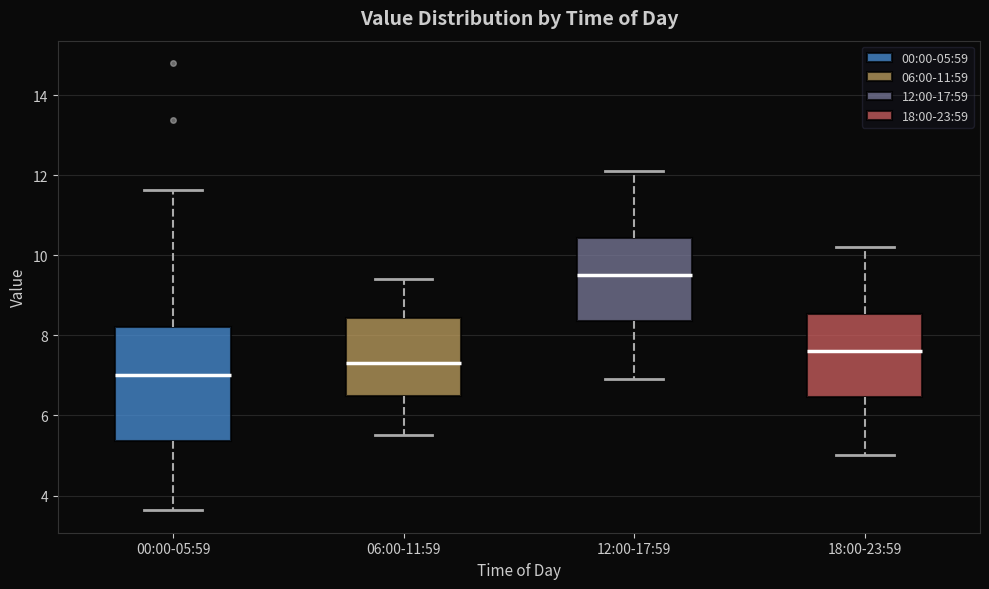

Where does the lower whisker of the box for 00:00-05:59 end on the y-axis? The values are not printed on the chart, so give them approximately, as read against the axis.

3.6